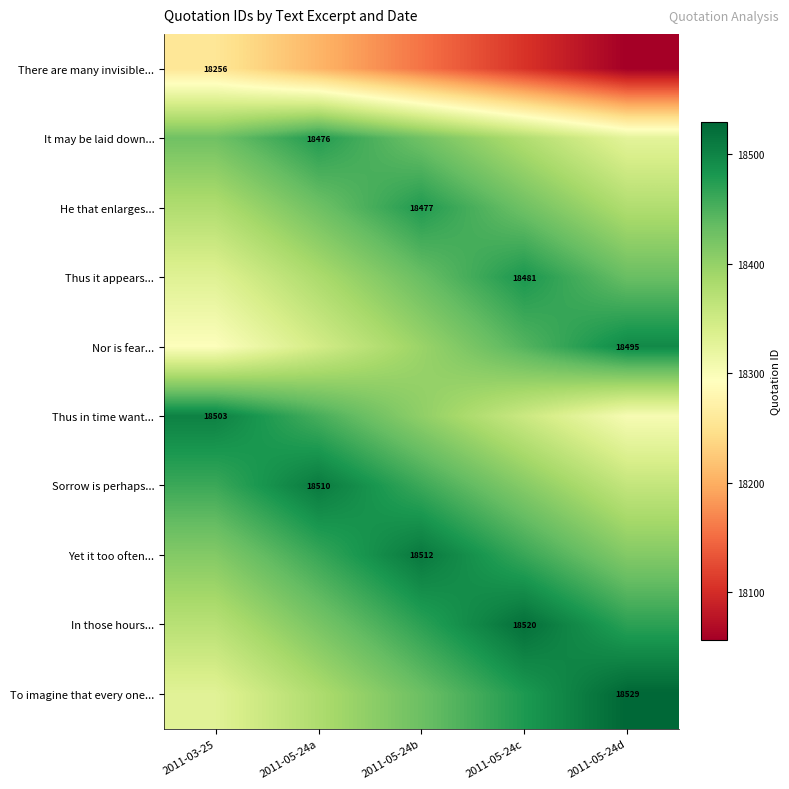

Is it true that Thus in time want... equals 18503 at 2011-03-25?

True